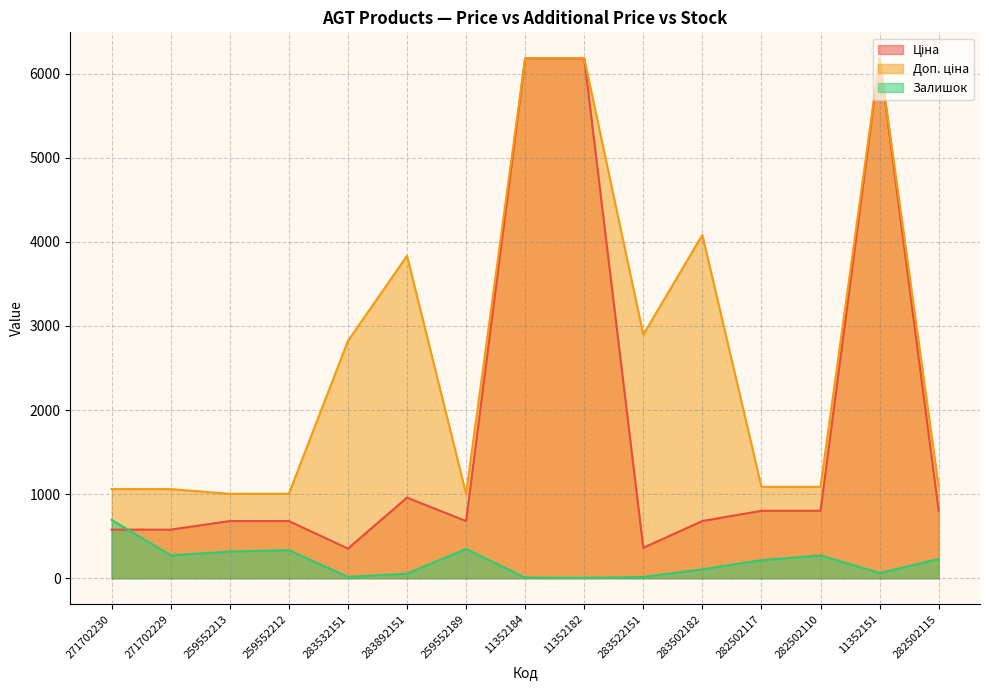

What position from the right is 283532151?

11